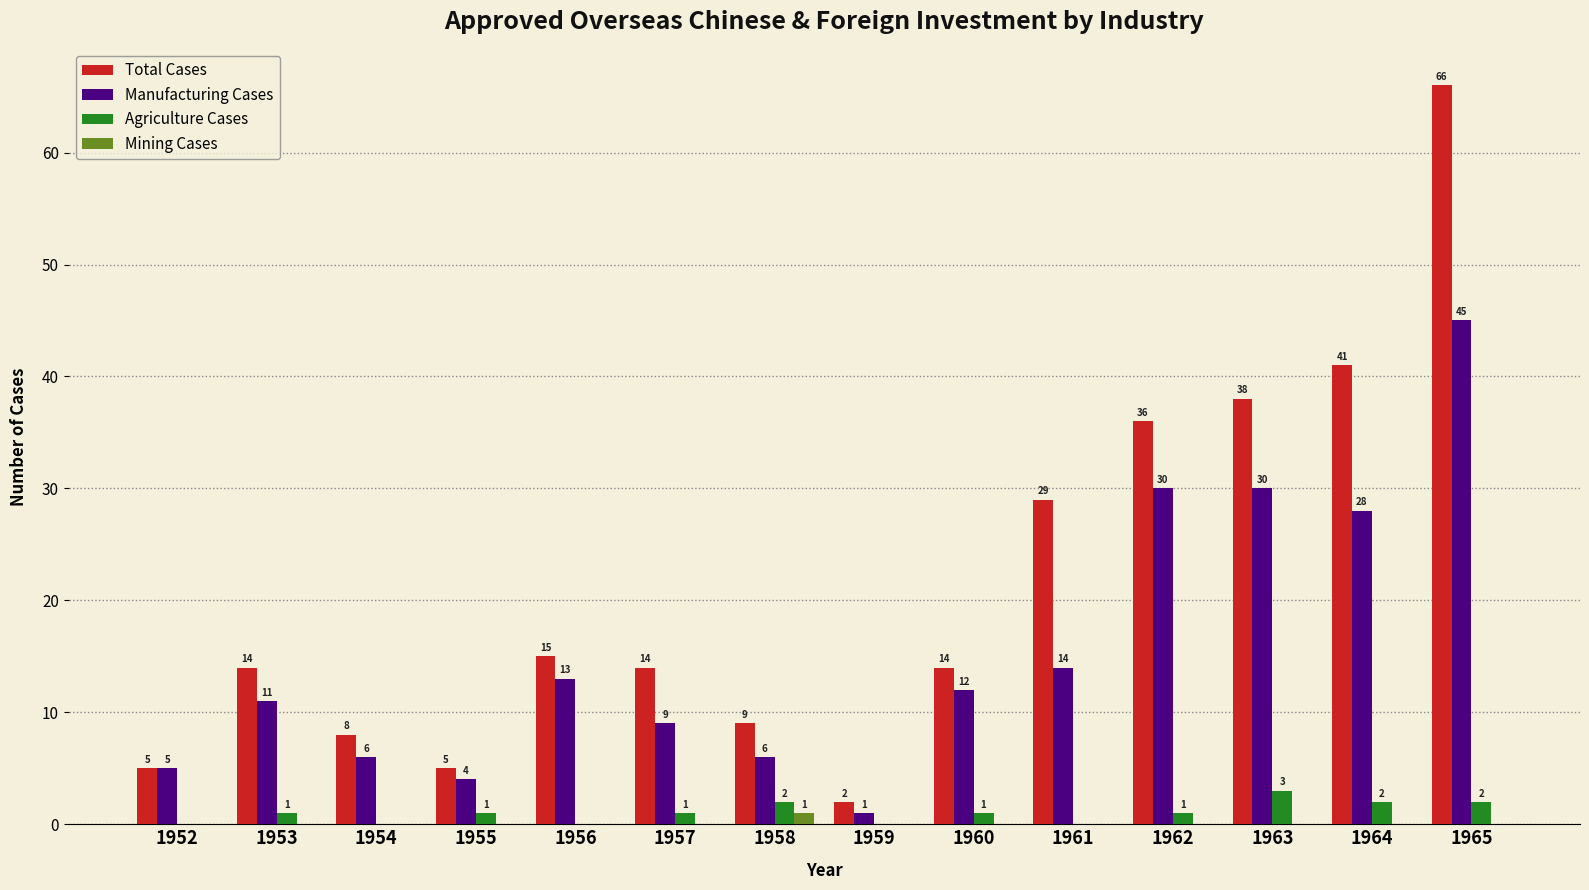

What is the spread (max minus min) of values at 1963?

38